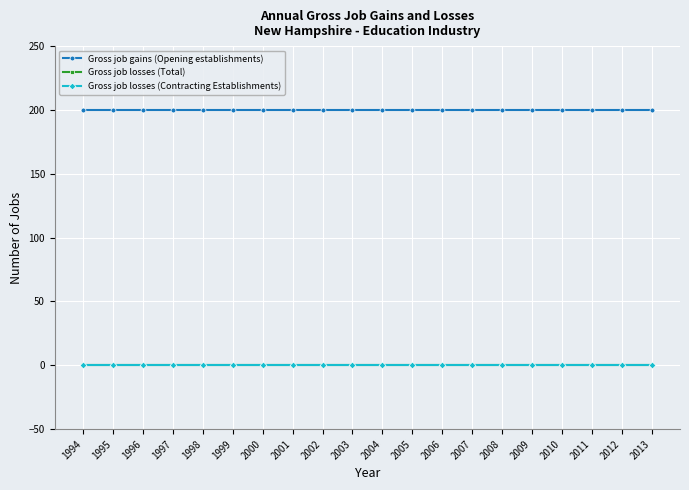

Does the chart have visible grid lines?

Yes